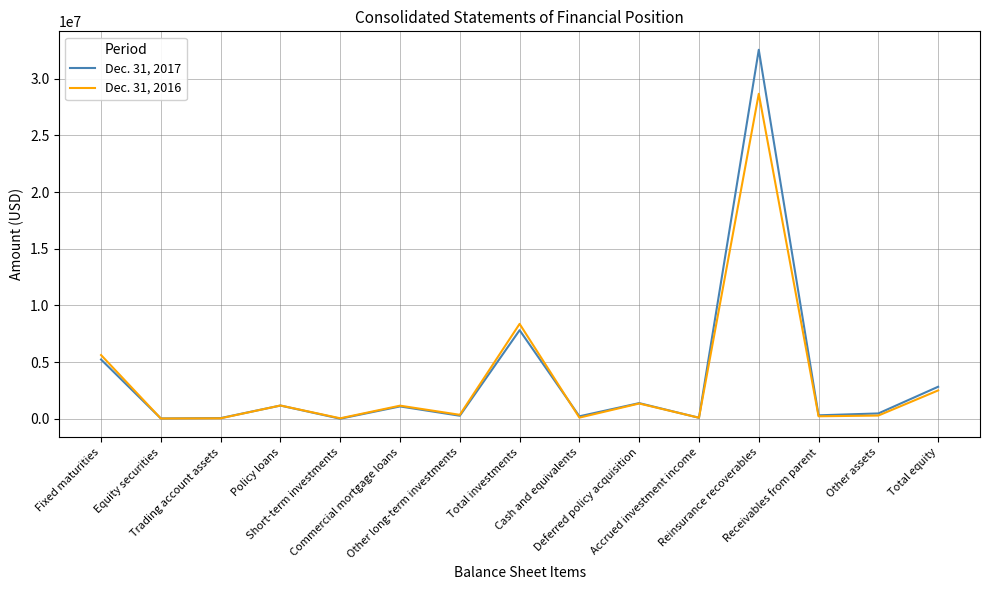

What are all the series names shown in the legend?

Dec. 31, 2017, Dec. 31, 2016